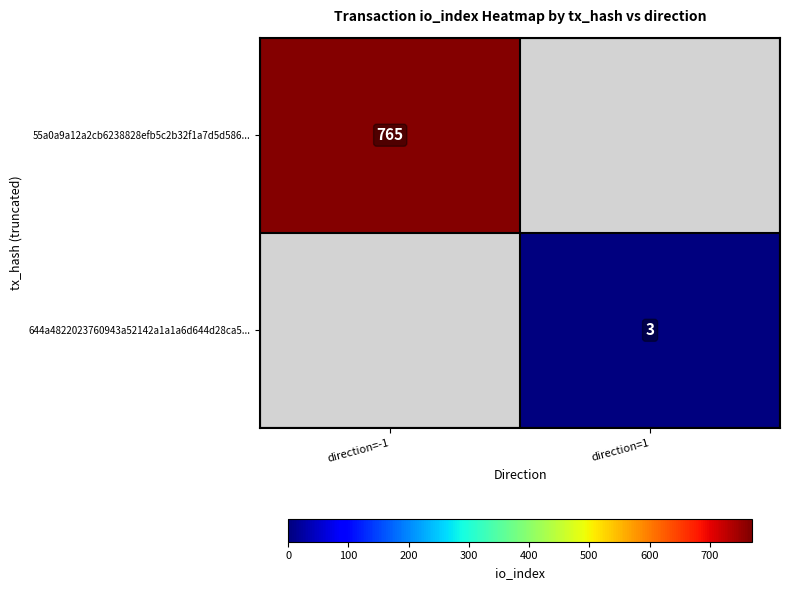

At which category does the chart reach its minimum across all series?

direction=1